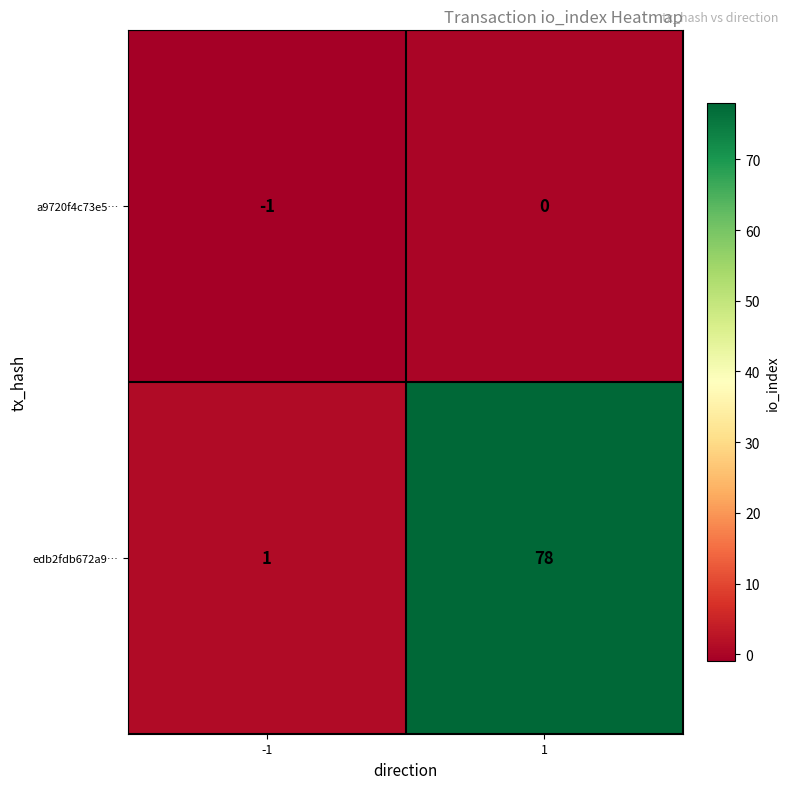

Is it true that edb2fdb672a9… equals 24 at 1?

False